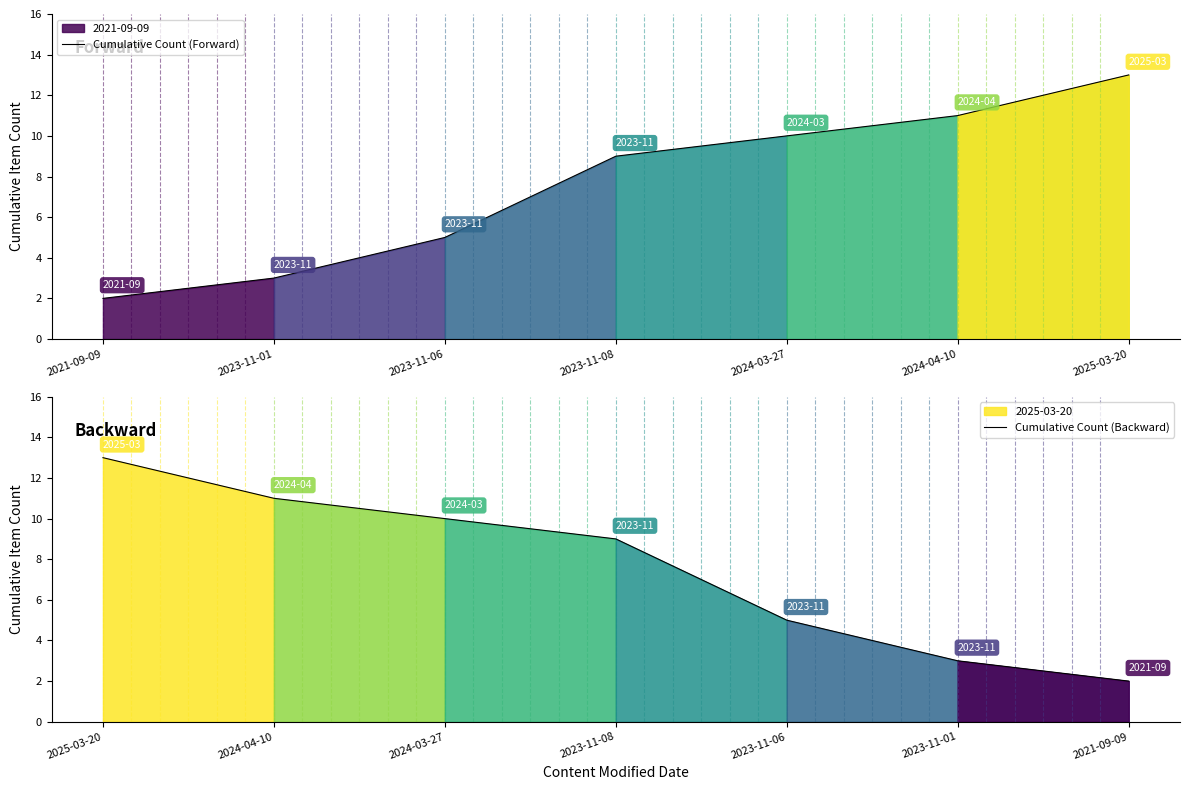

True or false: Cumulative Count (Backward) and Cumulative Count (Forward) intersect in this chart.

False